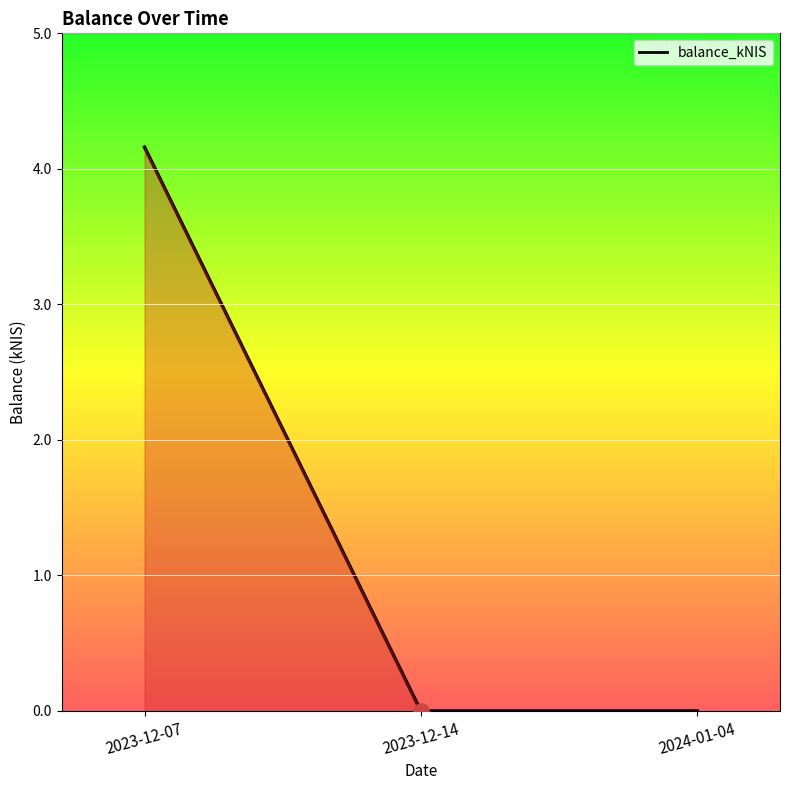

Between 2024-01-04 and 2023-12-07, which is larger?

2023-12-07